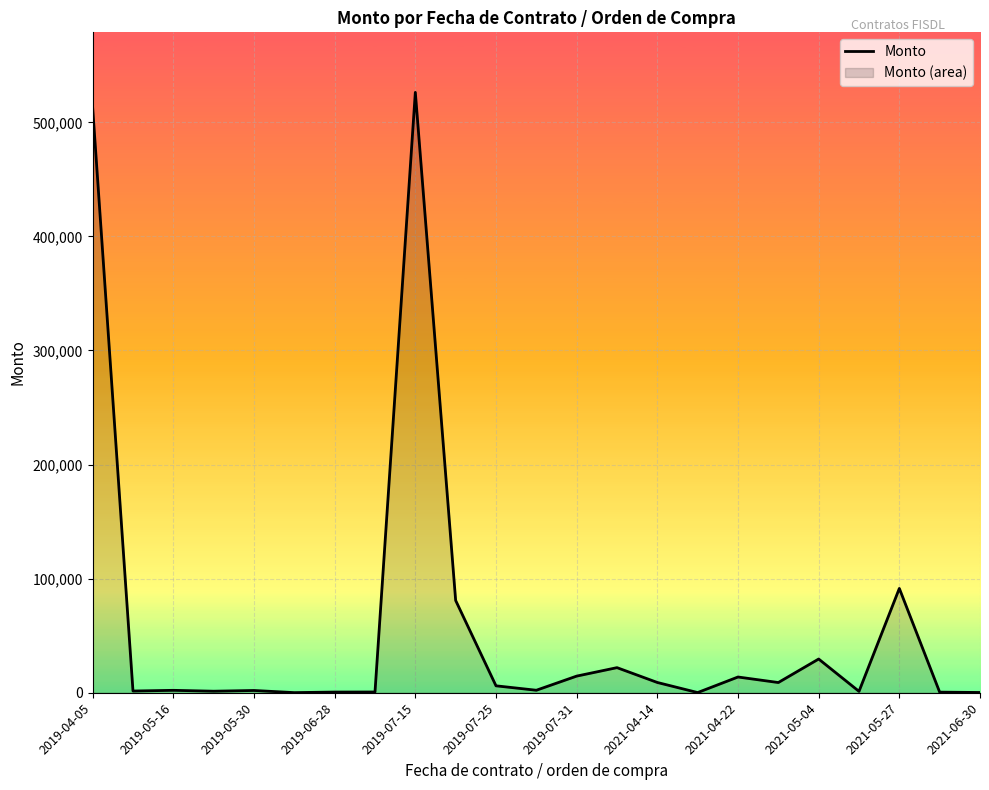

Between 2021-05-04 and 2019-04-05, which is larger?

2019-04-05